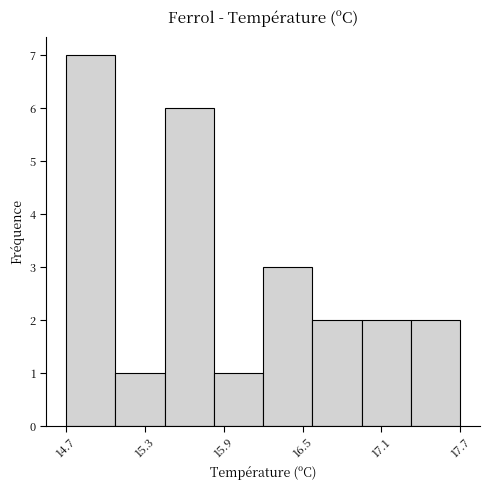

Around what value on the x-axis is the tallest bar? Give the approximate position of its centre, as read against the axis.

14.9